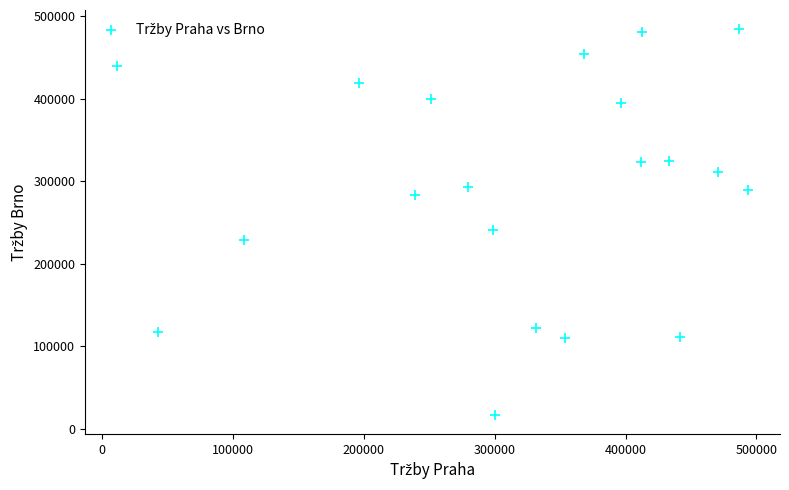

What Y value in the scatter plot is closest to 250555?

240899